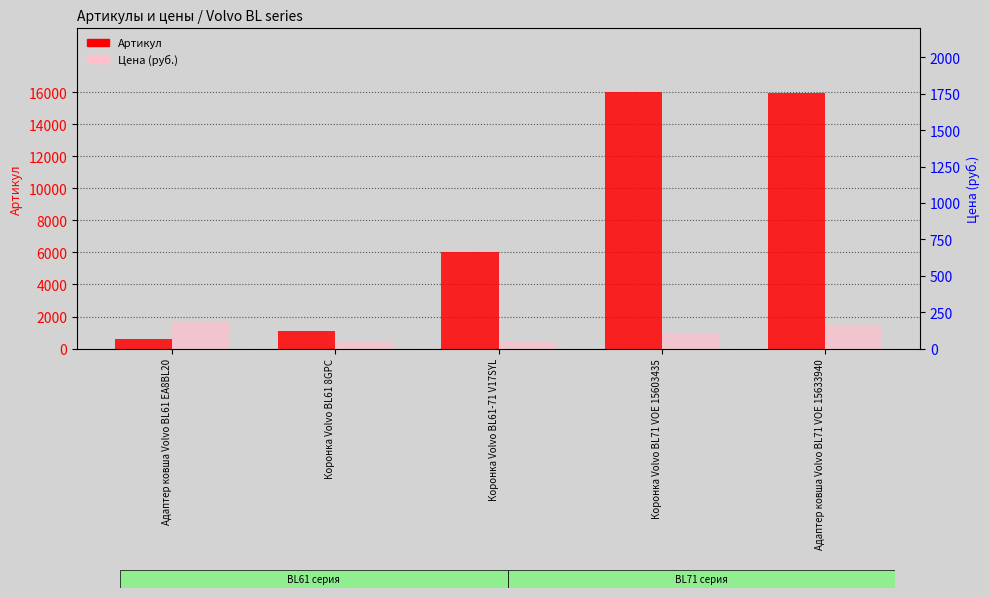

At which label does Артикул first exceed 6017?

Коронка Volvo BL71 VOE 15603435